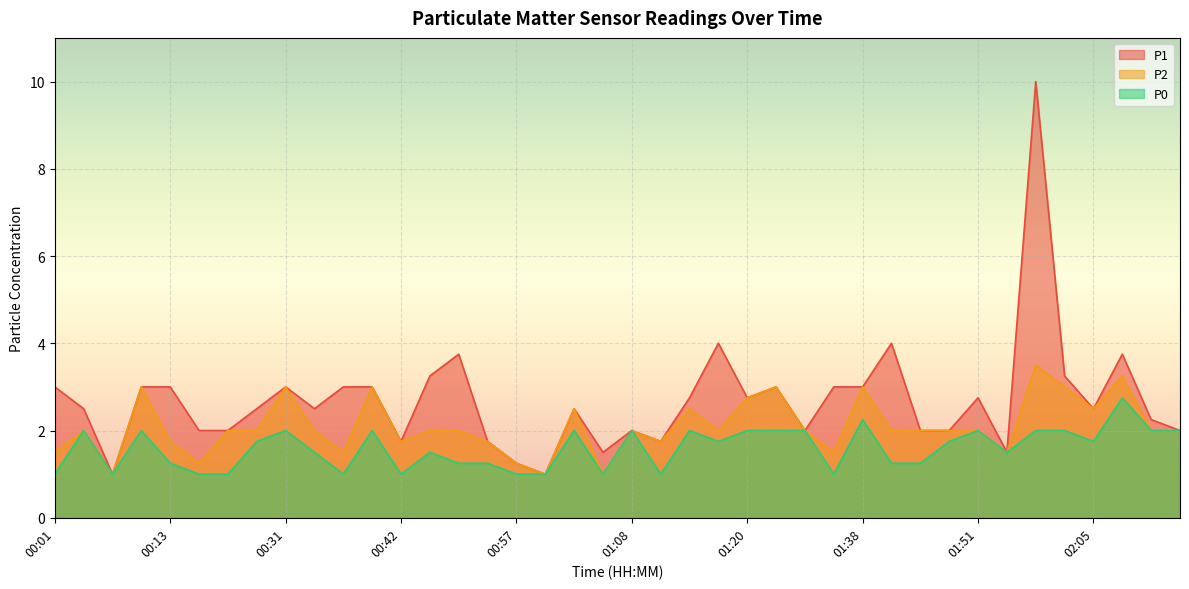

True or false: P0 has a value of 1.0 at 01:00.

True